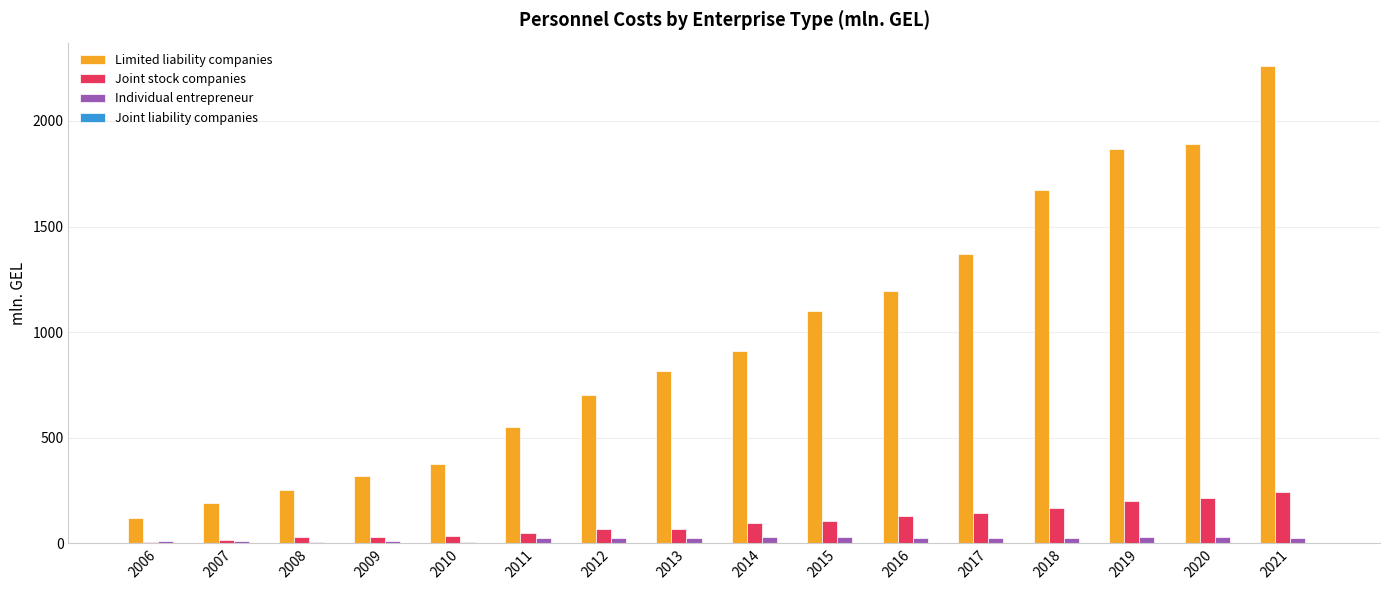

At which category is the sum across all series the highest?

2021